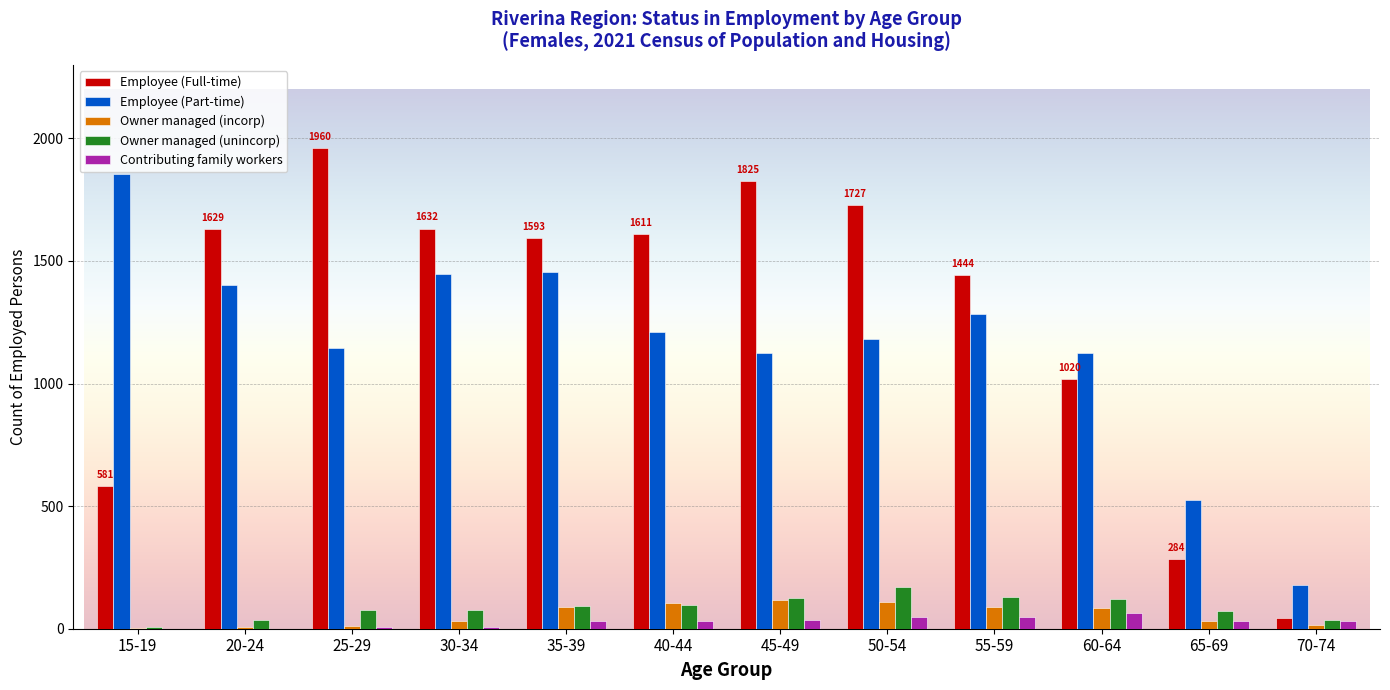

What is the sum of all Contributing family workers values?

339